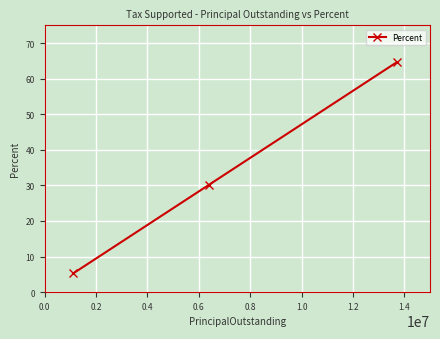

What is the value of the 1st point from the left?

5.2